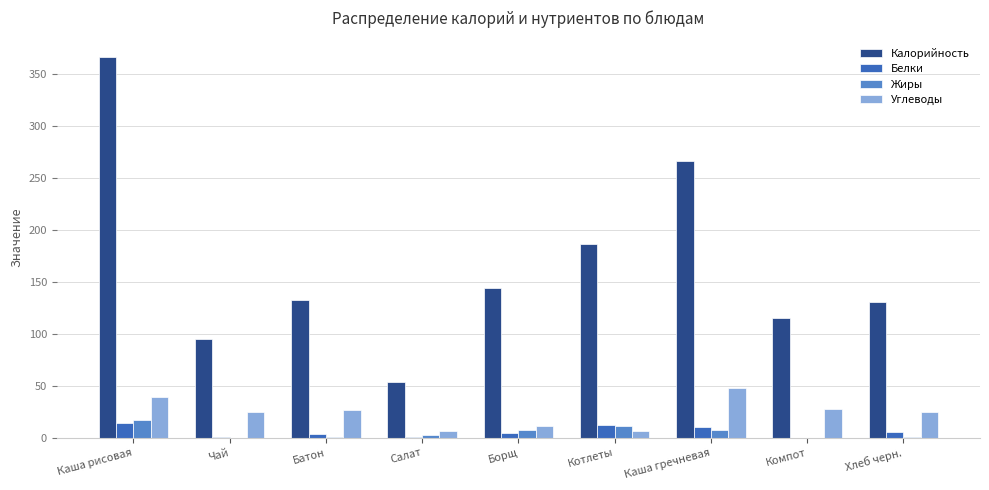

How many data points does each series have?

9